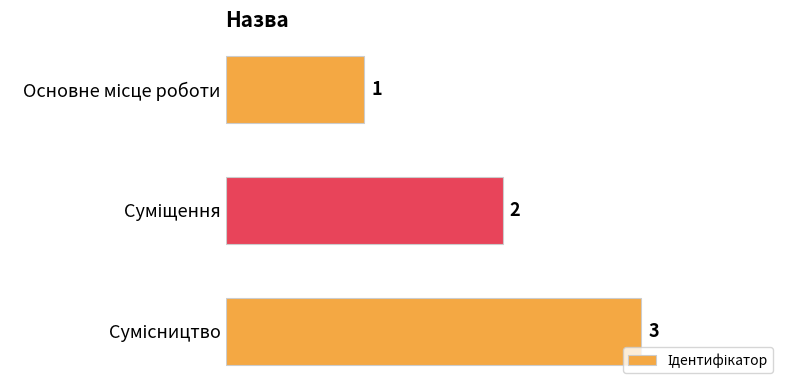

What is the value of the 2nd bar from the top?

2